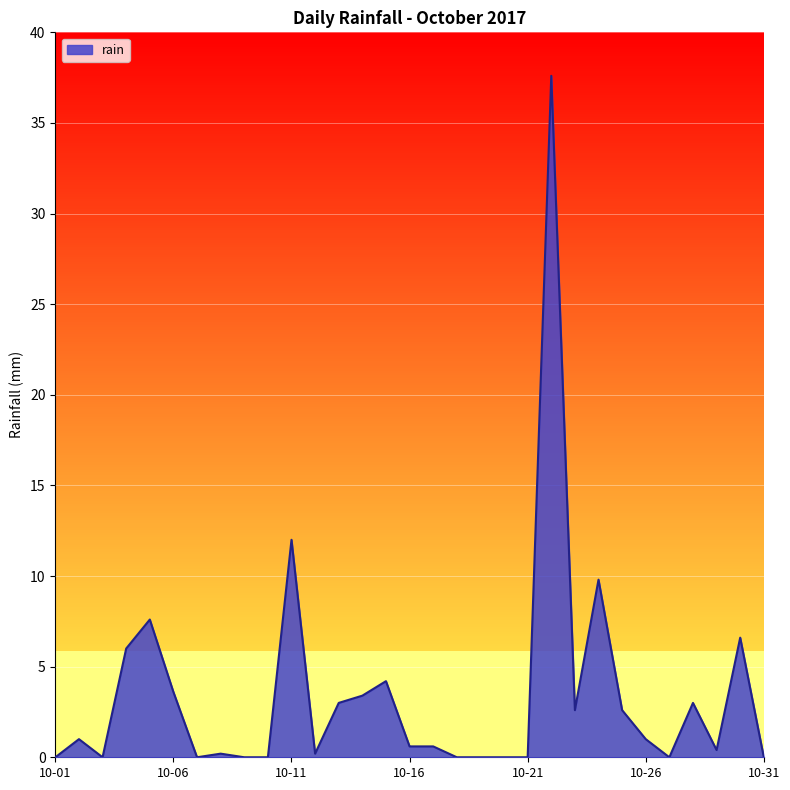

What is the greatest value displayed?

37.6